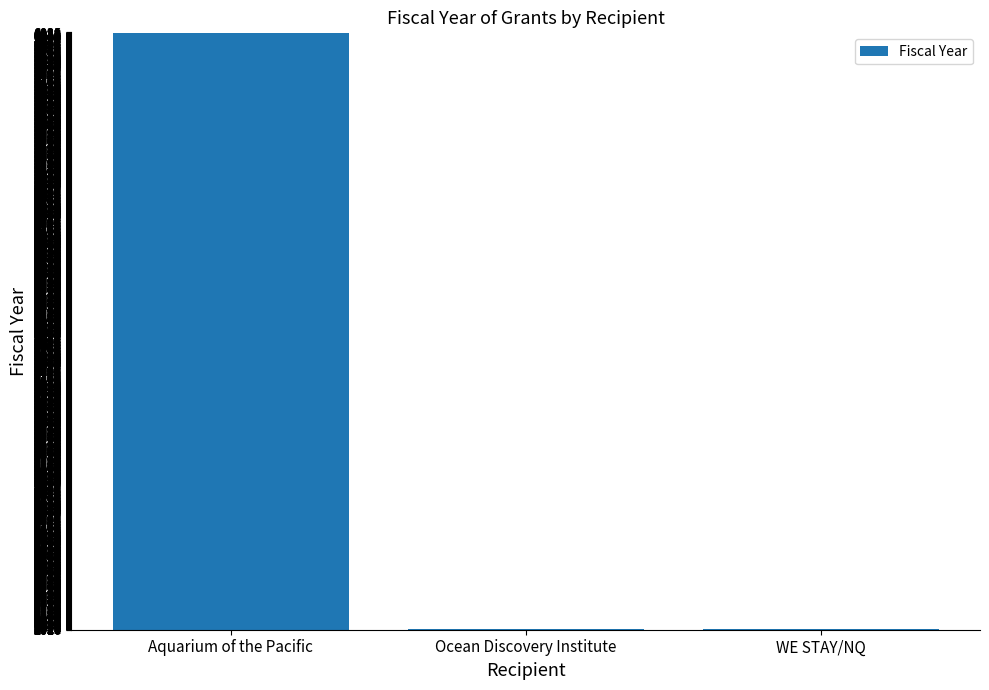

Which has a higher value, Ocean Discovery Institute or Aquarium of the Pacific?

Aquarium of the Pacific